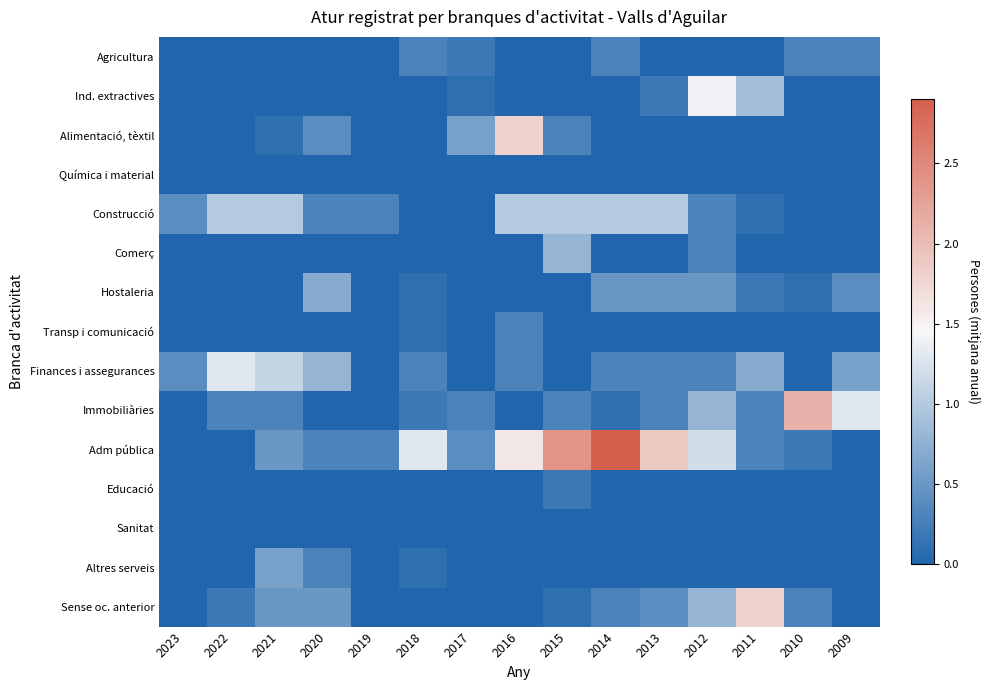

Which label corresponds to the largest value in the chart?

2014